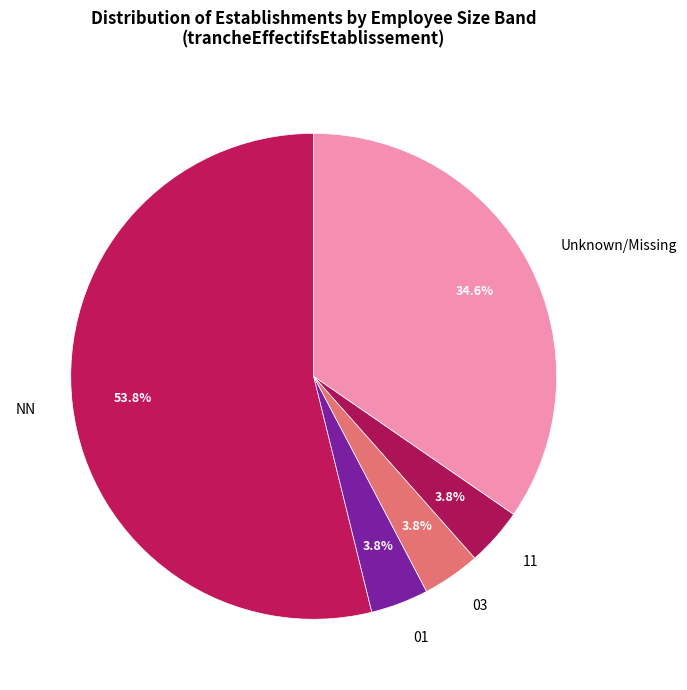

Between 11 and Unknown/Missing, which is larger?

Unknown/Missing